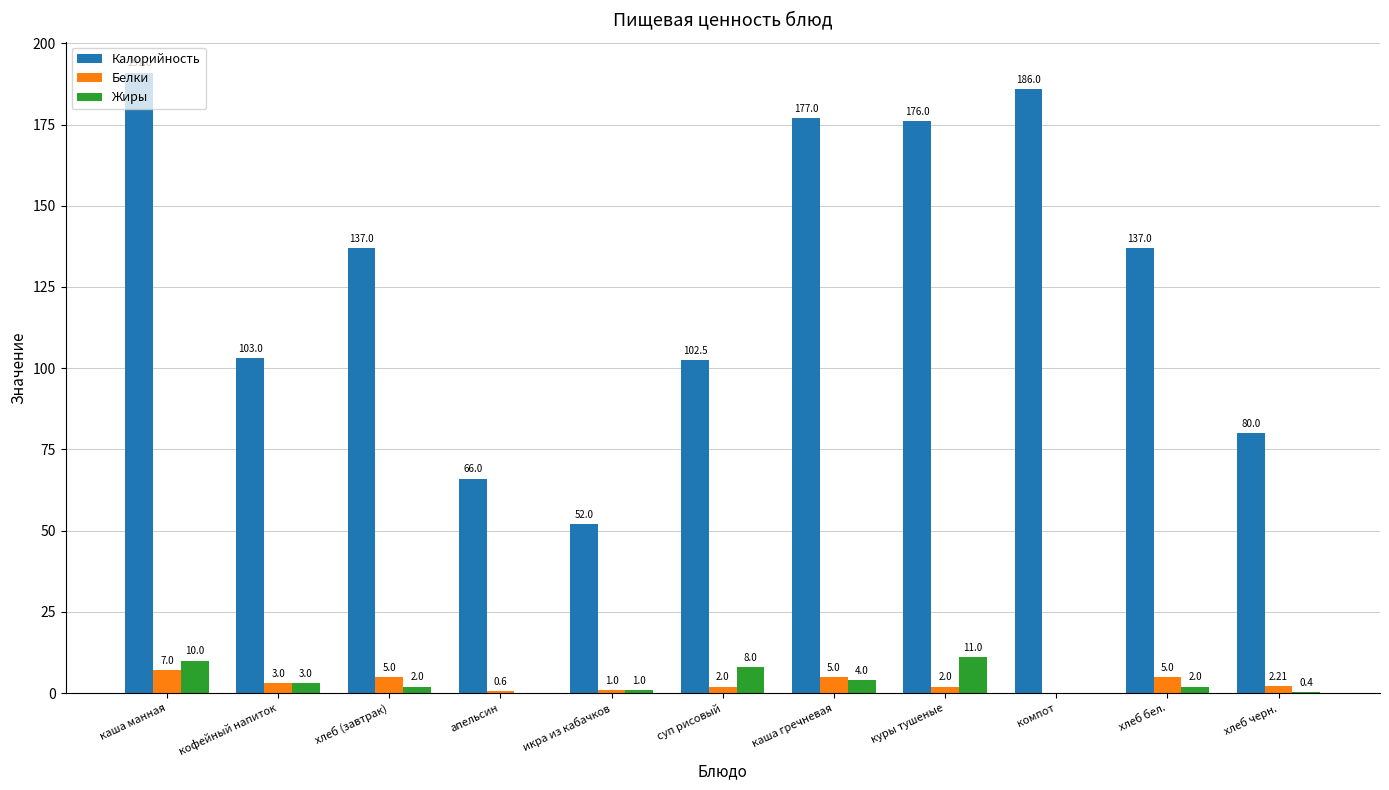

Reading left to right, transcribe all the data shown in this chart.

Калорийность: каша манная=191.0	кофейный напиток=103.0	хлеб (завтрак)=137.0	апельсин=66.0	икра из кабачков=52.0	суп рисовый=102.5	каша гречневая=177.0	куры тушеные=176.0	компот=186.0	хлеб бел.=137.0	хлеб черн.=80.0
Белки: каша манная=7.0	кофейный напиток=3.0	хлеб (завтрак)=5.0	апельсин=0.6	икра из кабачков=1.0	суп рисовый=2.0	каша гречневая=5.0	куры тушеные=2.0	компот=0.0	хлеб бел.=5.0	хлеб черн.=2.2
Жиры: каша манная=10.0	кофейный напиток=3.0	хлеб (завтрак)=2.0	апельсин=0.0	икра из кабачков=1.0	суп рисовый=8.0	каша гречневая=4.0	куры тушеные=11.0	компот=0.0	хлеб бел.=2.0	хлеб черн.=0.4